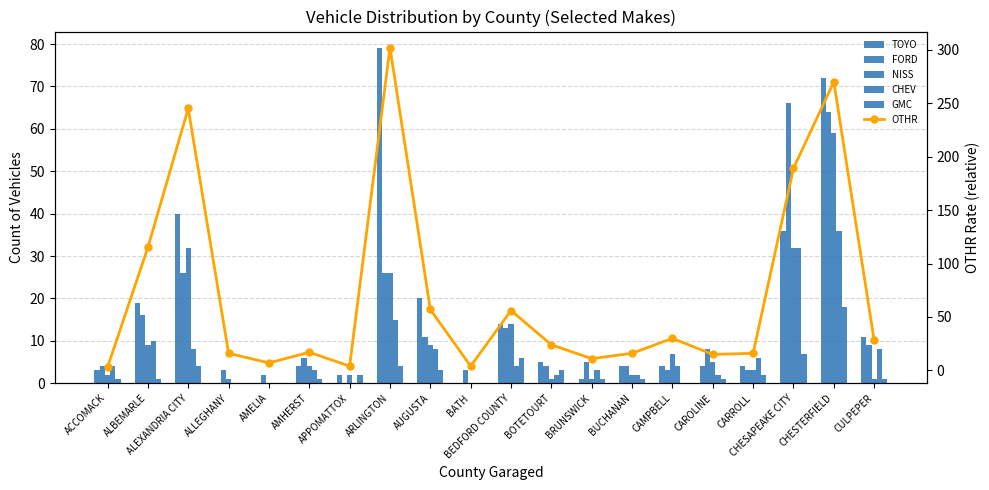

What is the sum of the CHEV values at AMHERST and ALBEMARLE?

13